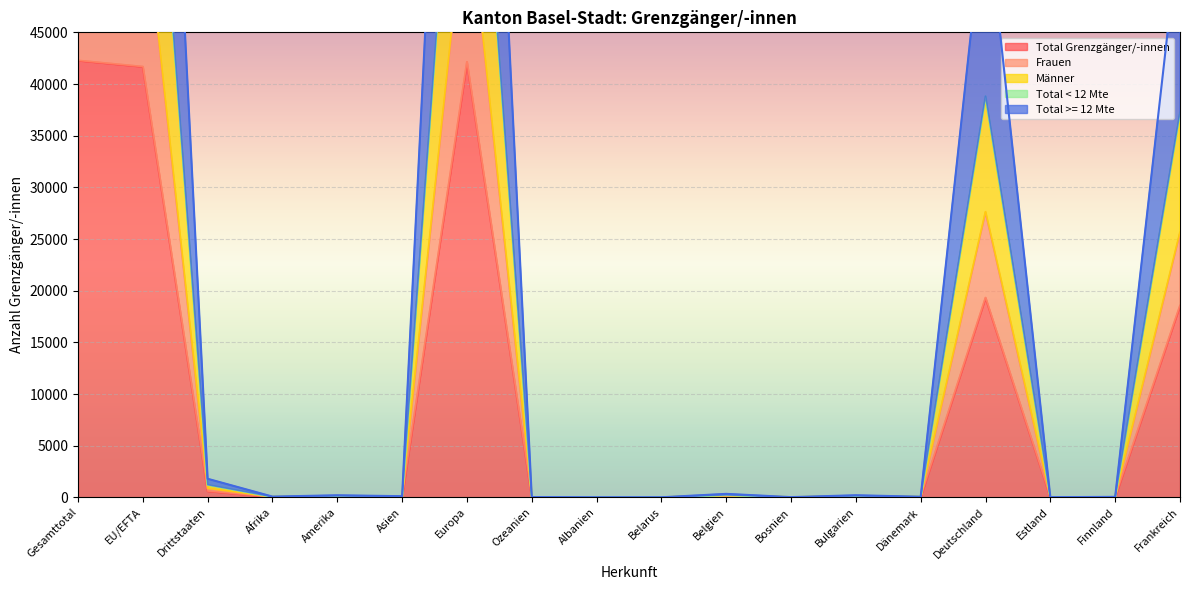

What is the approximate value of Frauen at Afrika?

32